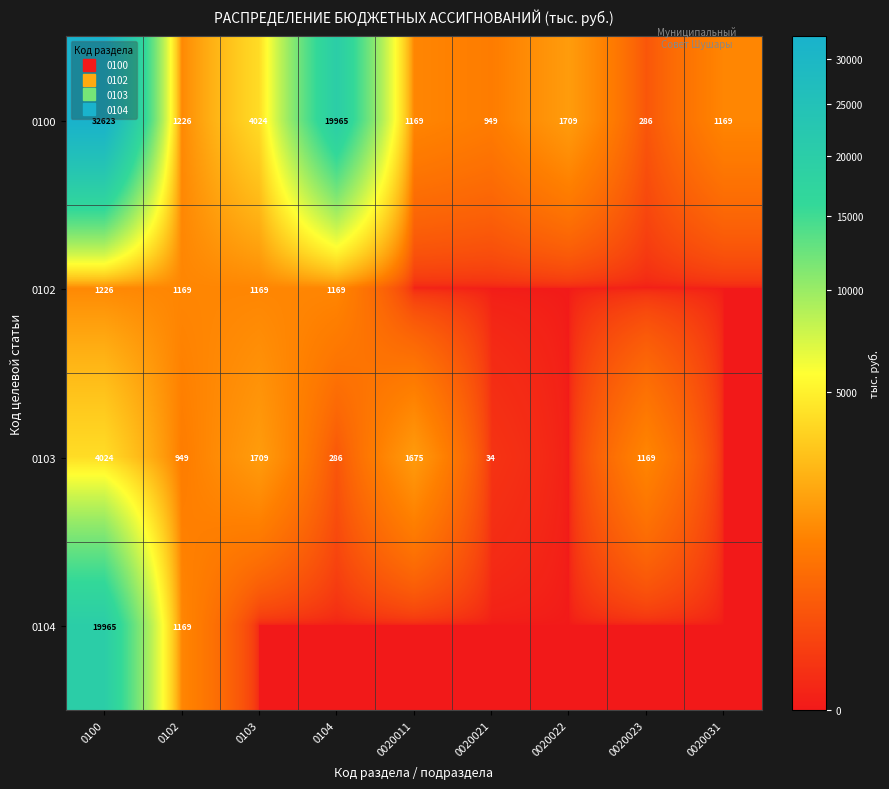

Which label corresponds to the smallest value in the chart?

0020011